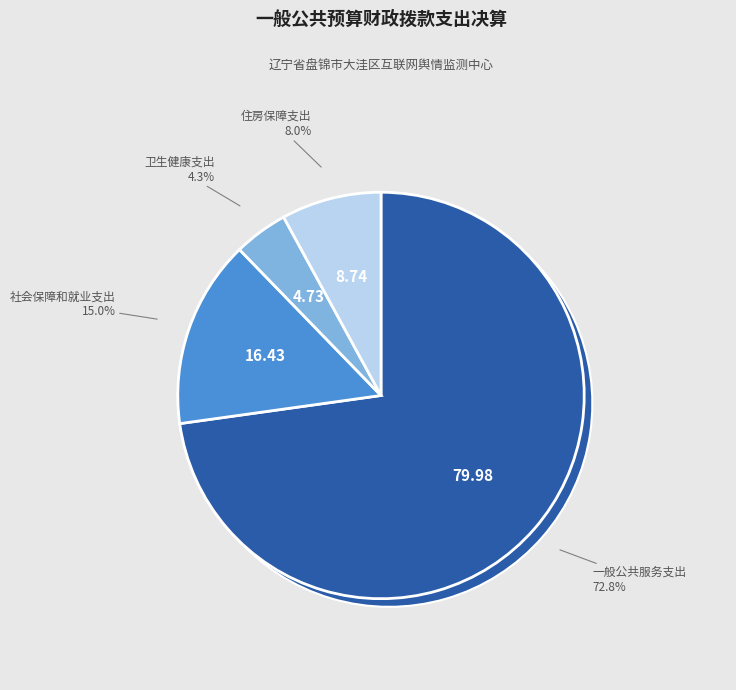

What percentage is the 卫生健康支出 slice, to the nearest percent?

4%